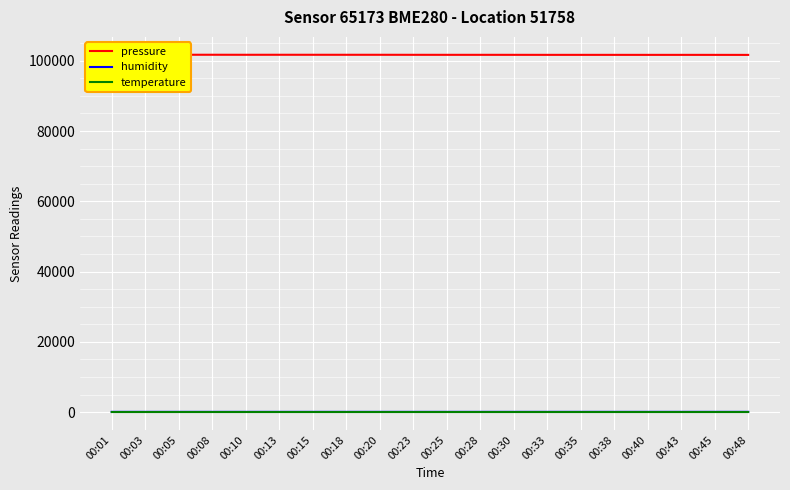

True or false: pressure has a value of 47556.9 at 00:45.

False